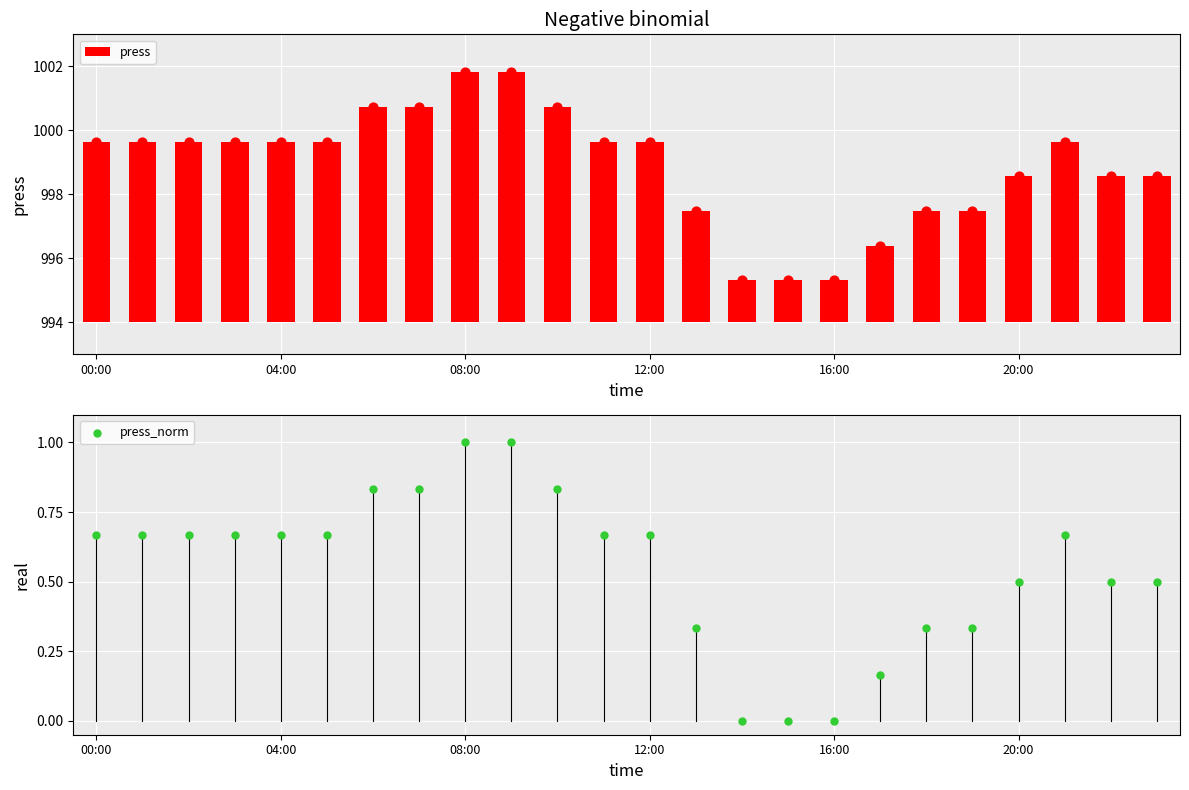

Is the value of press at 11 greater than the value of press_norm at 22?

Yes